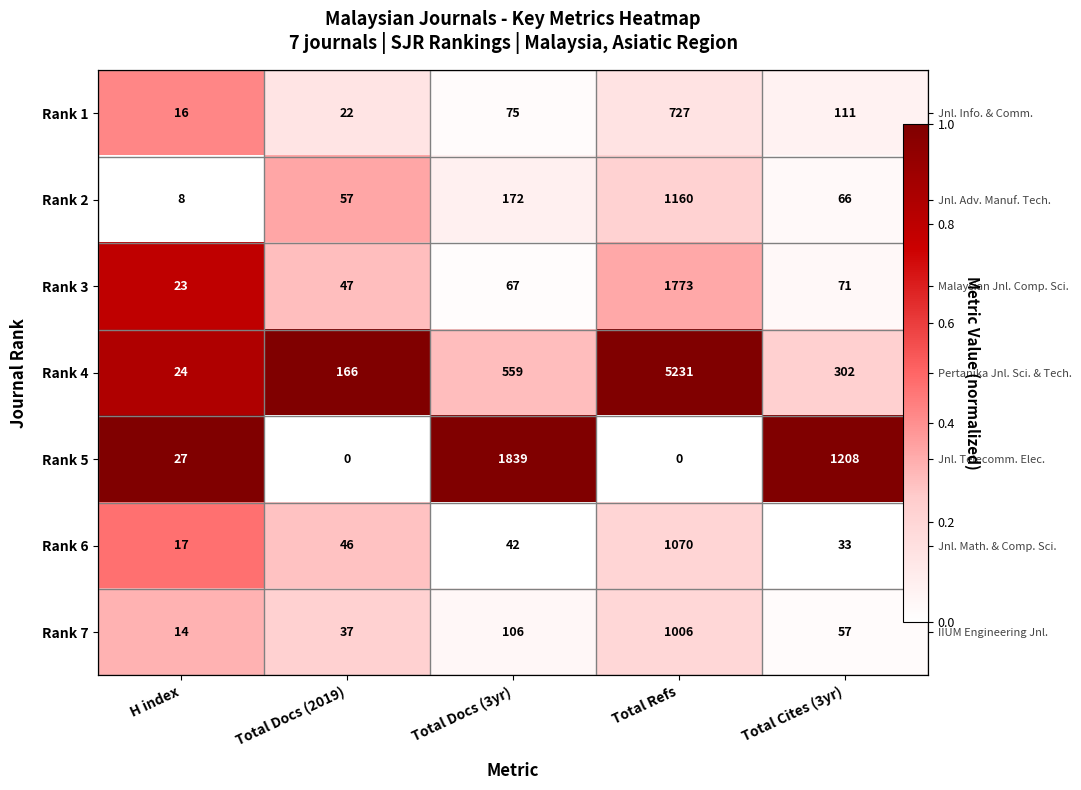

At Total Refs, list the series in order from largest to smallest.

Rank 4, Rank 3, Rank 2, Rank 6, Rank 7, Rank 1, Rank 5